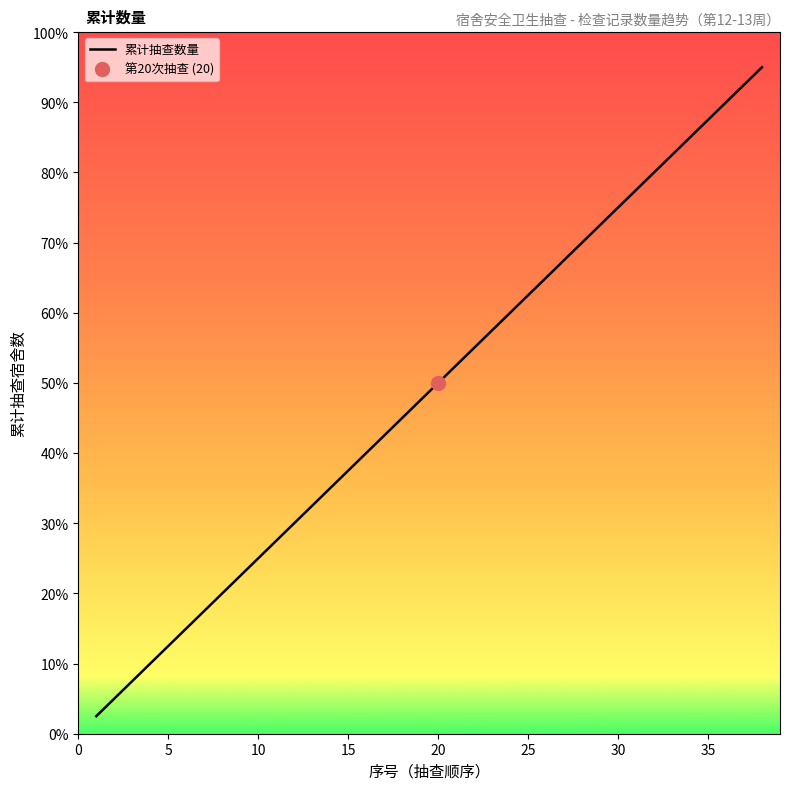

Reading left to right, transcribe all the data shown in this chart.

1	2	3	4	5	6	7	8	9	10	11	12	13	14	15	16	17	18	19	20	21	22	23	24	25	26	27	28	29	30	31	32	33	34	35	36	37	38